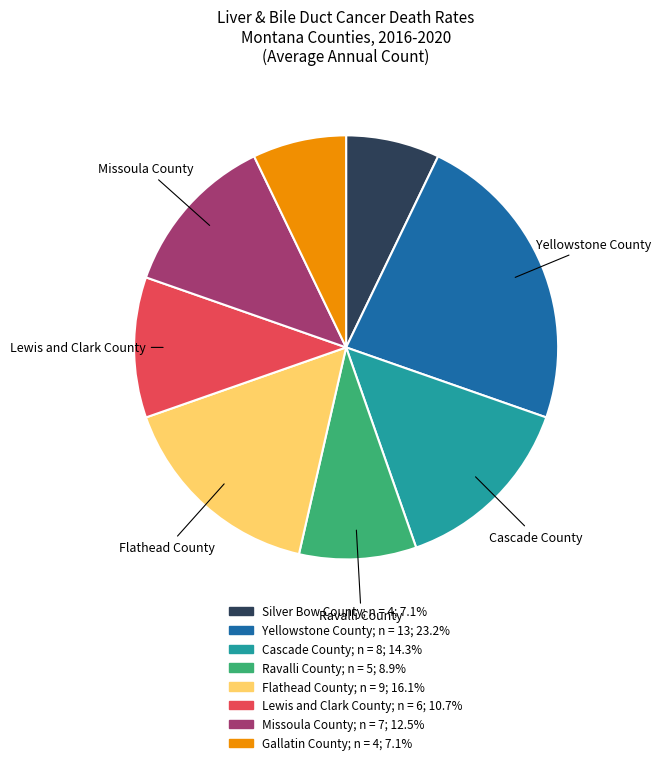

Is the sum of Gallatin County and Lewis and Clark County greater than half?

No